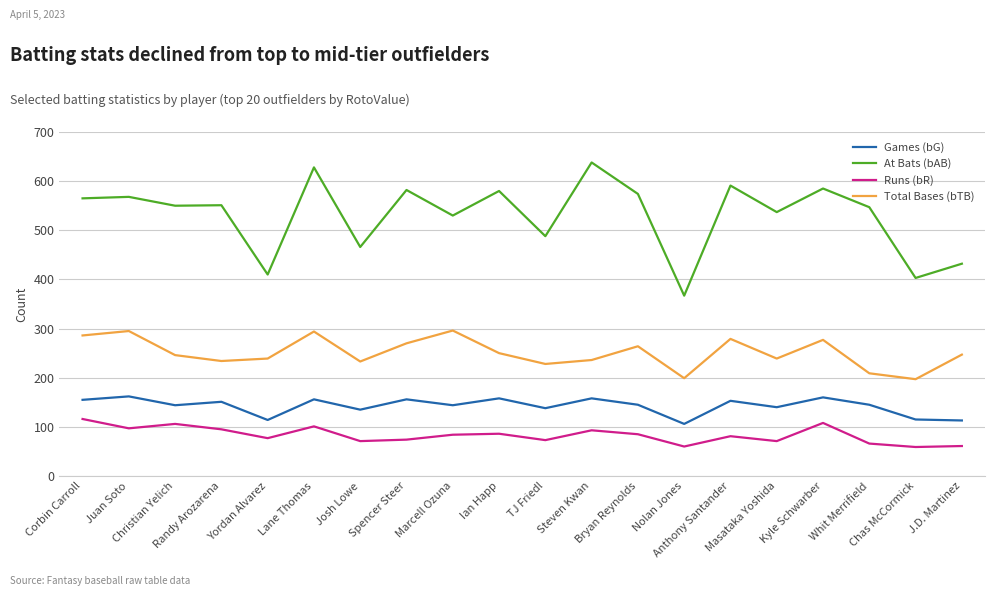

True or false: Games (bG) and Runs (bR) intersect in this chart.

False